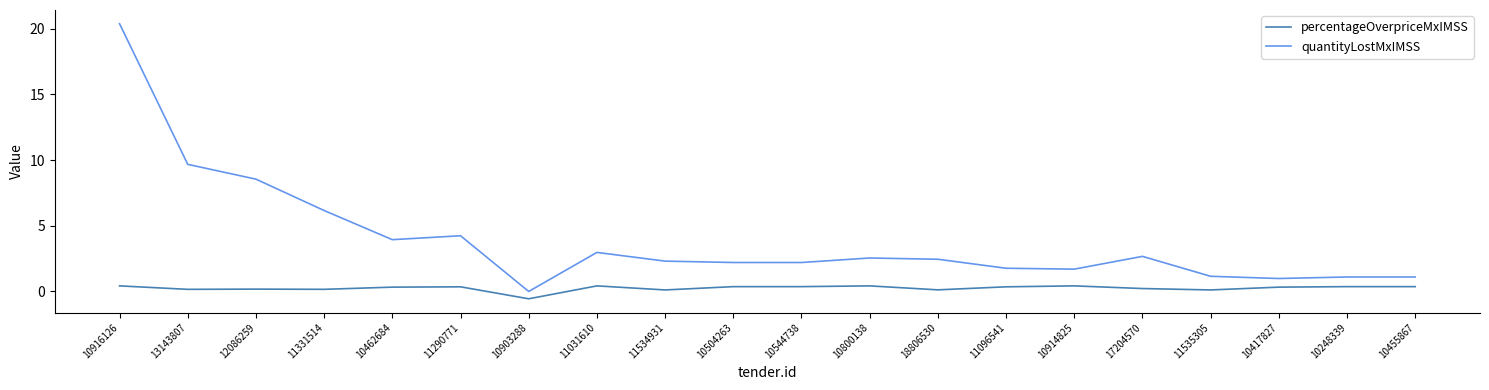

Which series has the largest total across all categories?

quantityLostMxIMSS